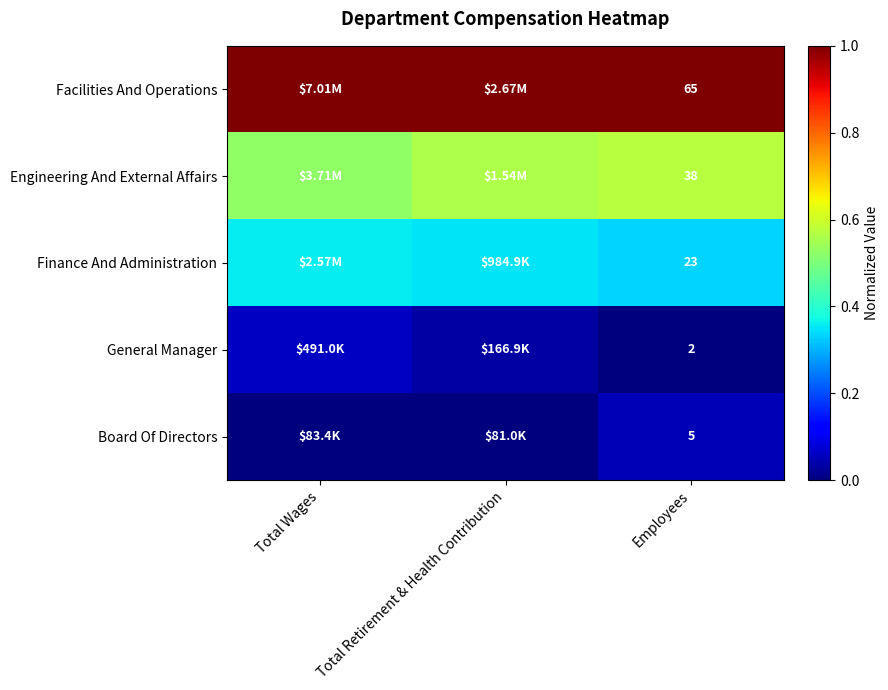

Which has a higher value, Total Retirement & Health Contribution or Employees?

Total Retirement & Health Contribution